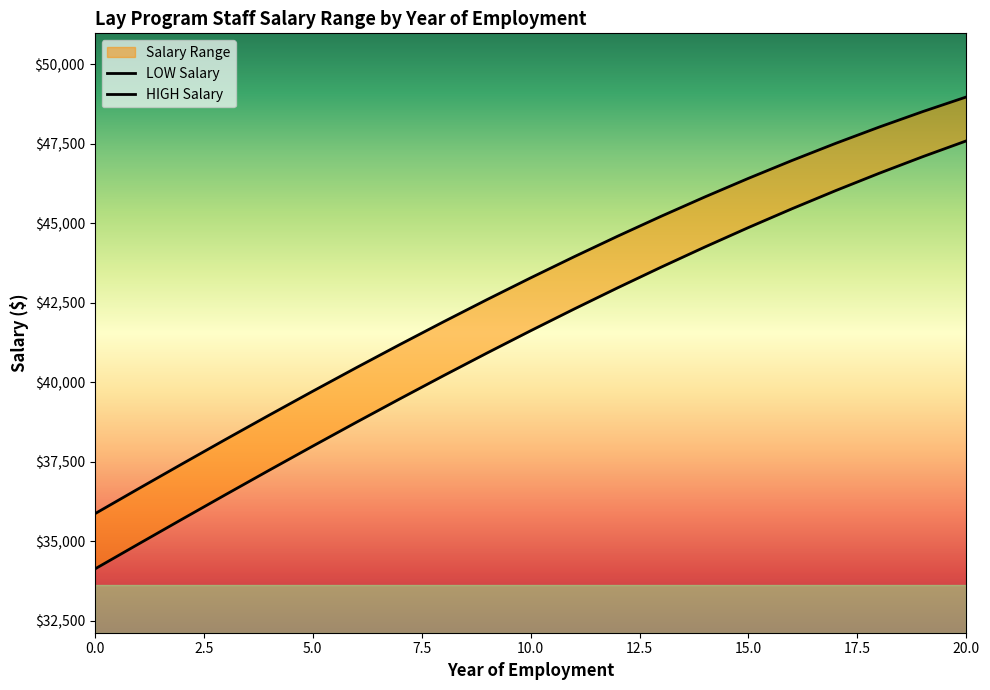

What is the difference between the second highest and second lowest values in the LOW Salary series?

12185.1